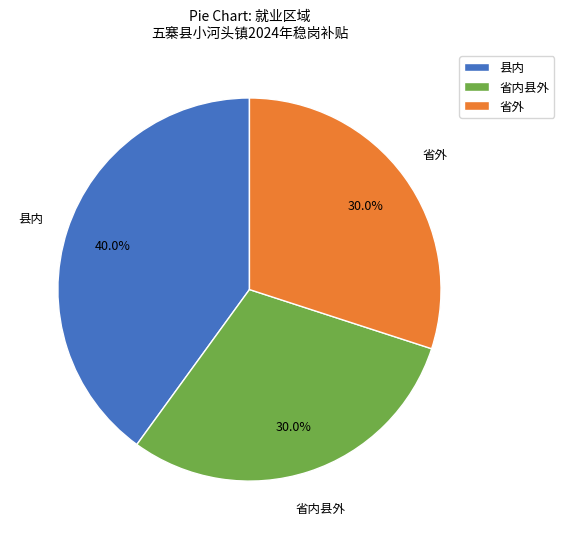

To the nearest percent, what is the combined percentage of 省内县外 and 县内?

70%